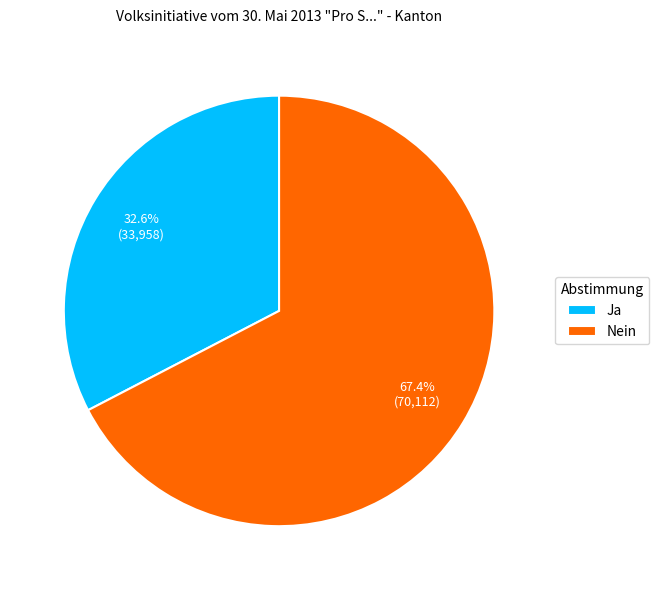

Count the number of slices in the pie.

2